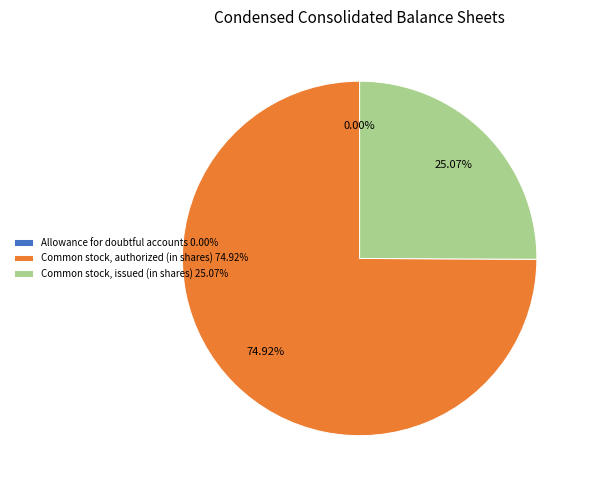

Is there any slice that represents more than half of the pie?

Yes